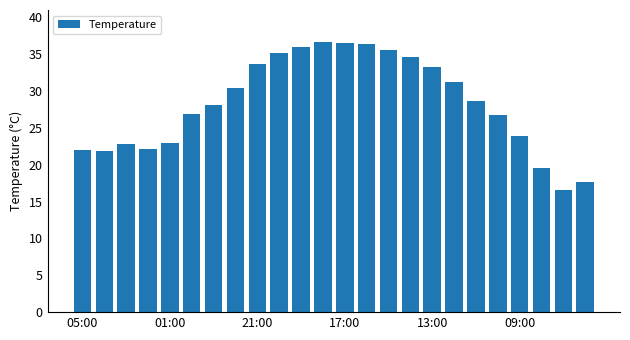

What is the value of the 4th bar from the left?

22.2